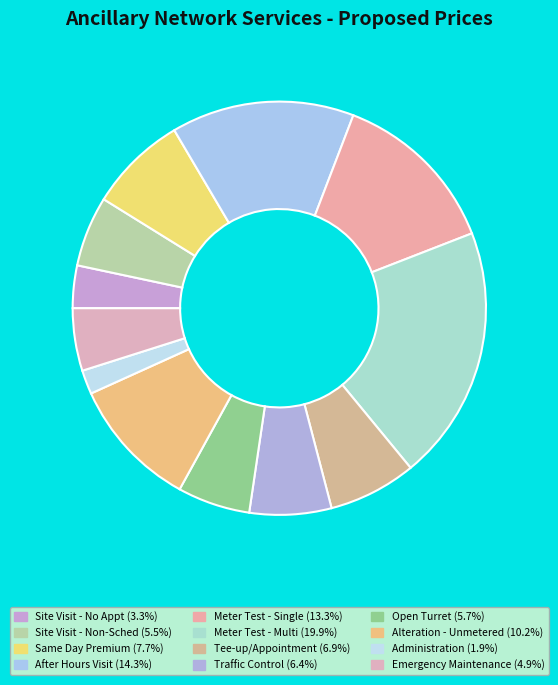

Which slice is the smallest?

Administration